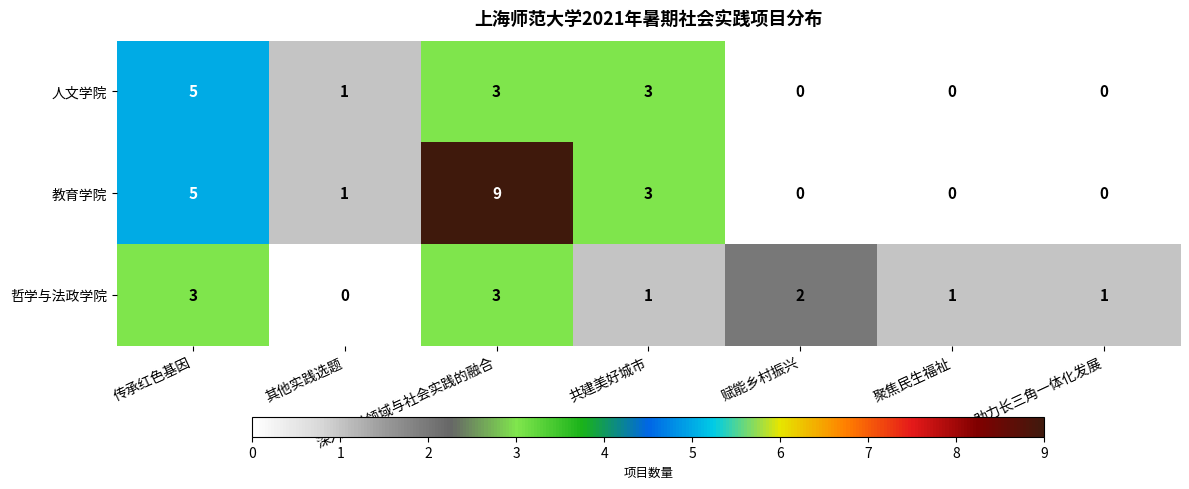

The value of 教育学院 at 深入学科领域与社会实践的融合 is 5. True or false?

False